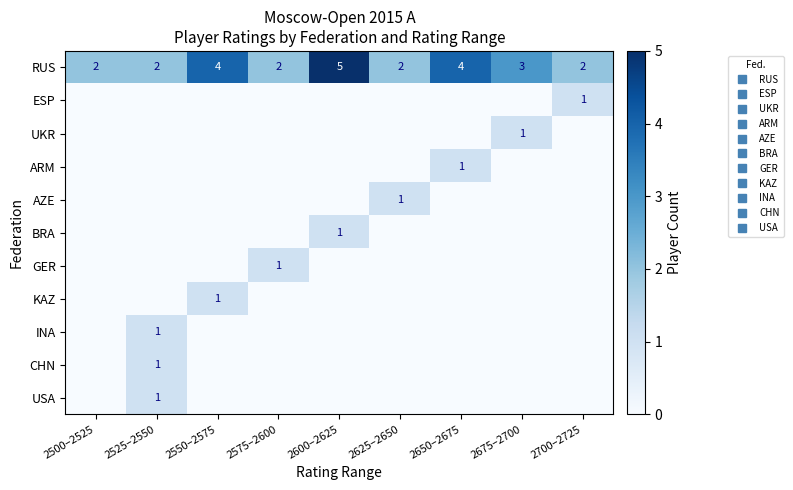

The value of UKR at 2675–2700 is 1. True or false?

True